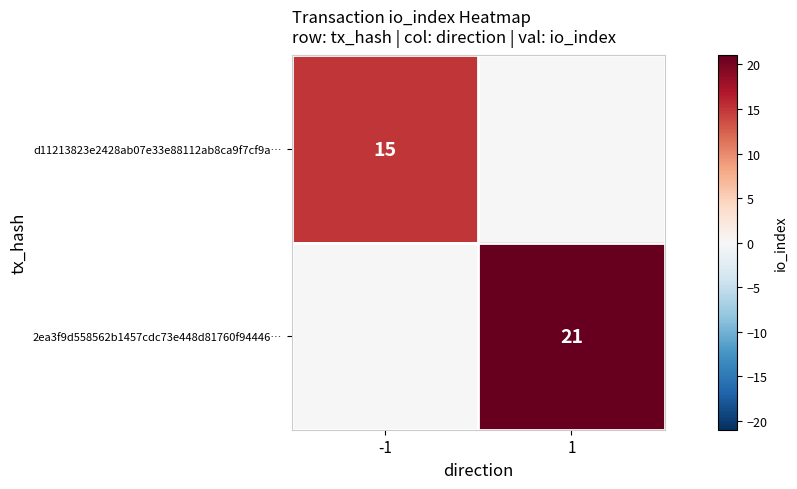

Is it true that d11213823e2428ab07e33e88112ab8ca9f7cf9a… equals 20 at -1?

False